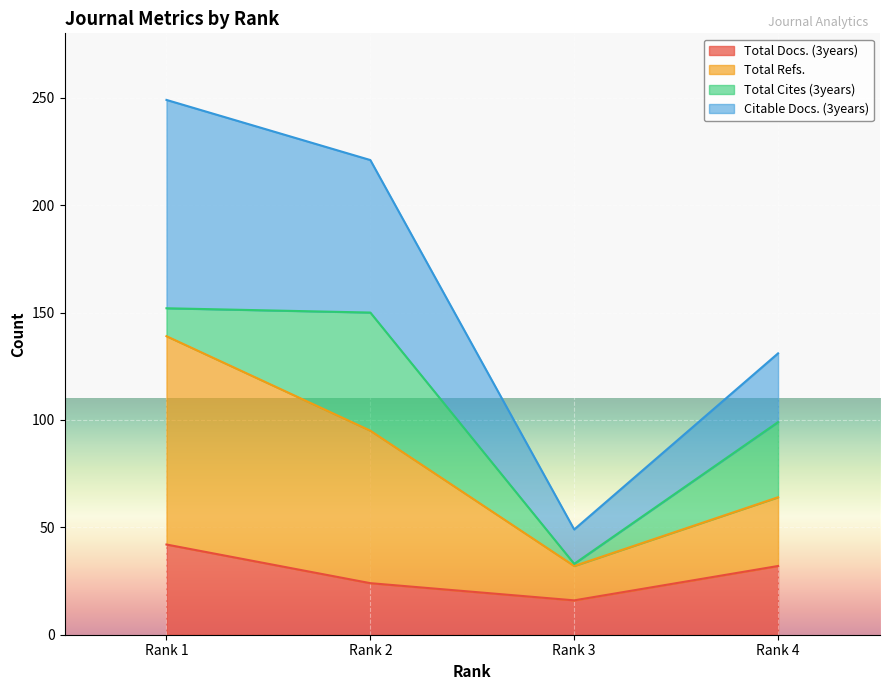

How many Total Docs. (3years) values are between 24 and 42?

3